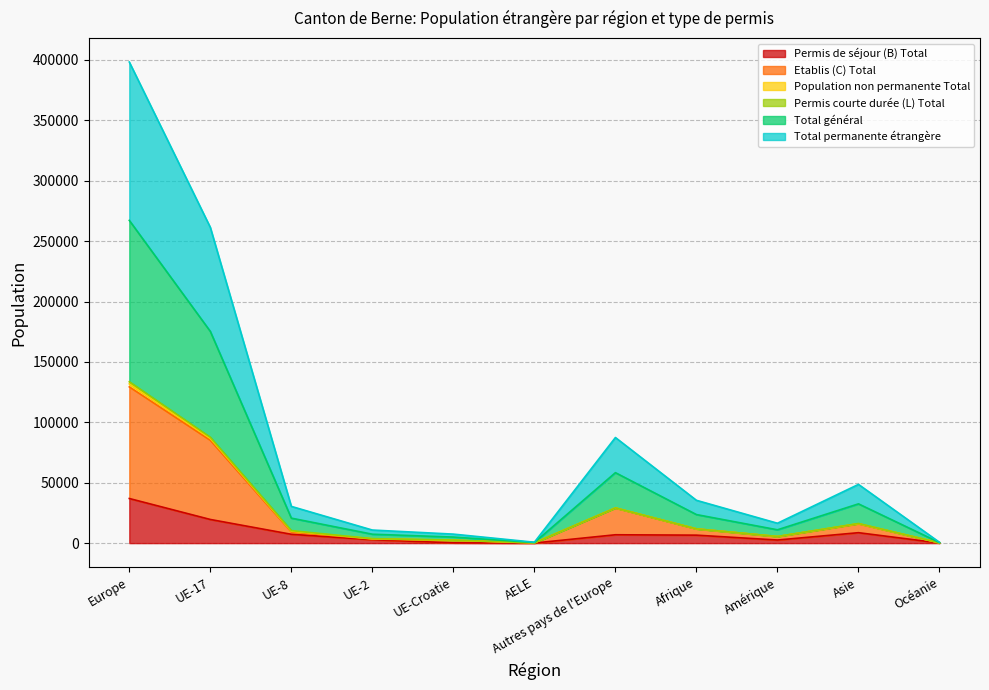

Is the value of Total général at UE-Croatie greater than the value of Total permanente étrangère at UE-8?

No